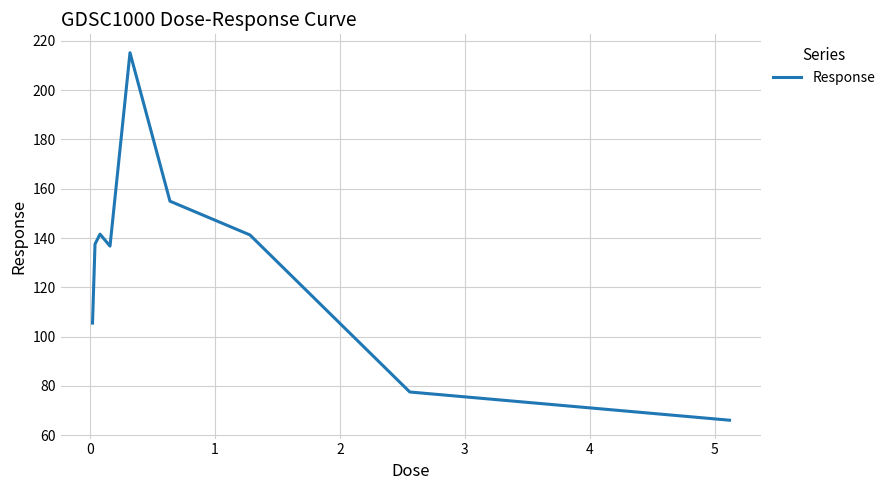

What is the difference between the maximum and minimum values?

149.1